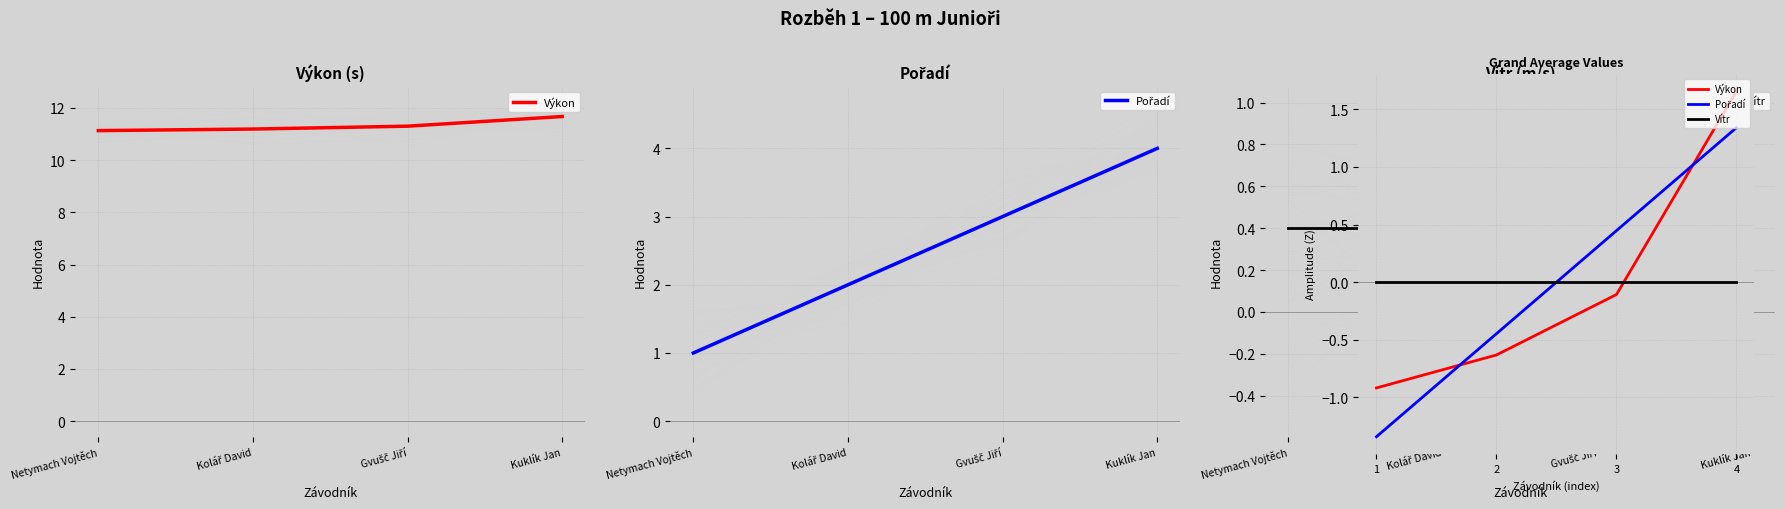

Where do Výkon and Pořadí first cross each other?

1 and 2